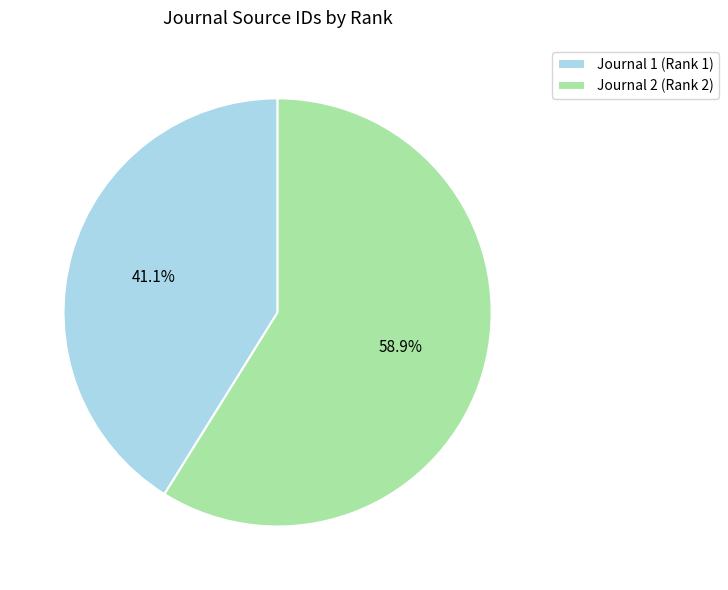

How much of the chart is everything except Journal 2 (Rank 2)?

41.1%